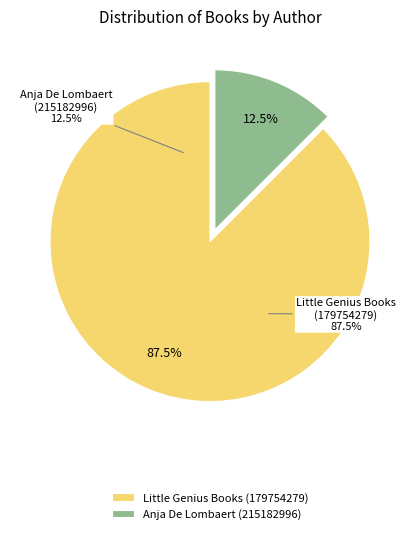

Is it true that Anja De Lombaert (215182996) is 45% of the pie?

False